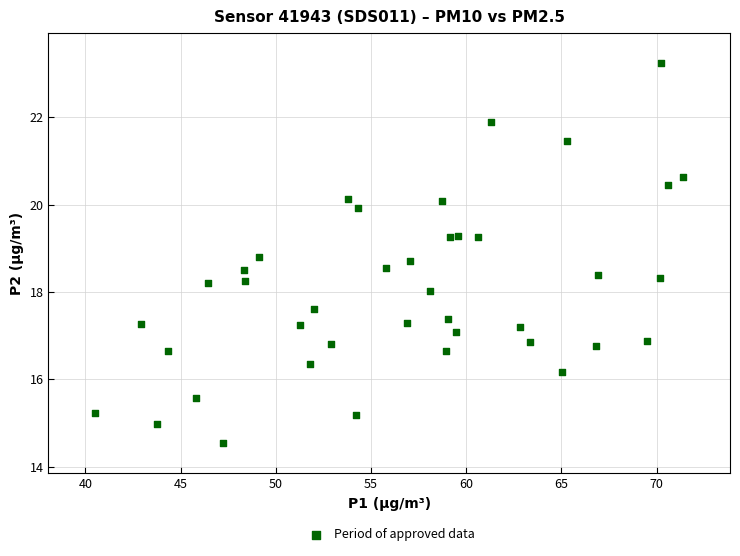

What is the range of Y values (max minus min)?

8.7